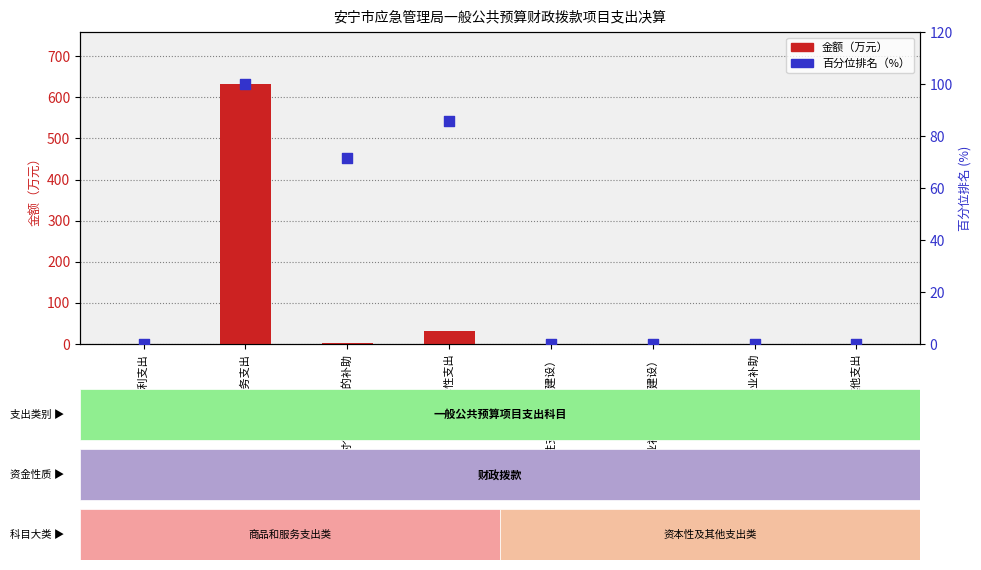

Which series has the largest total across all categories?

金额（万元）